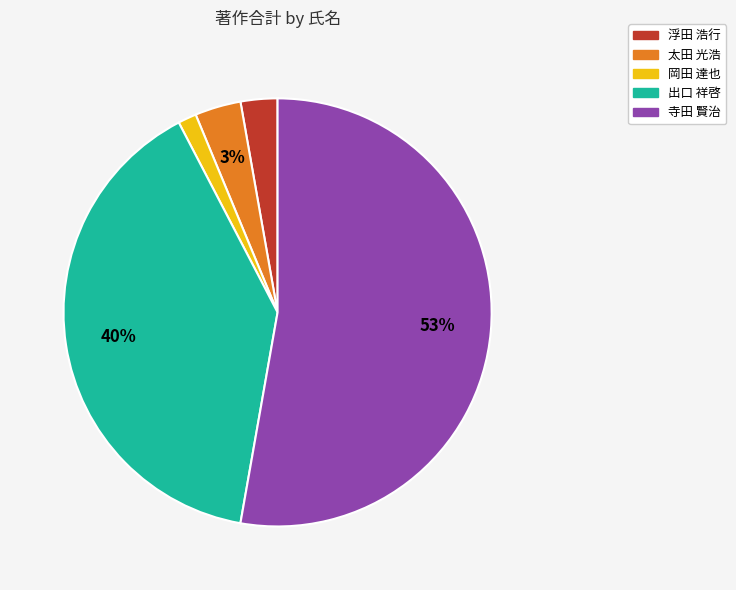

Which slice is the smallest?

岡田 達也